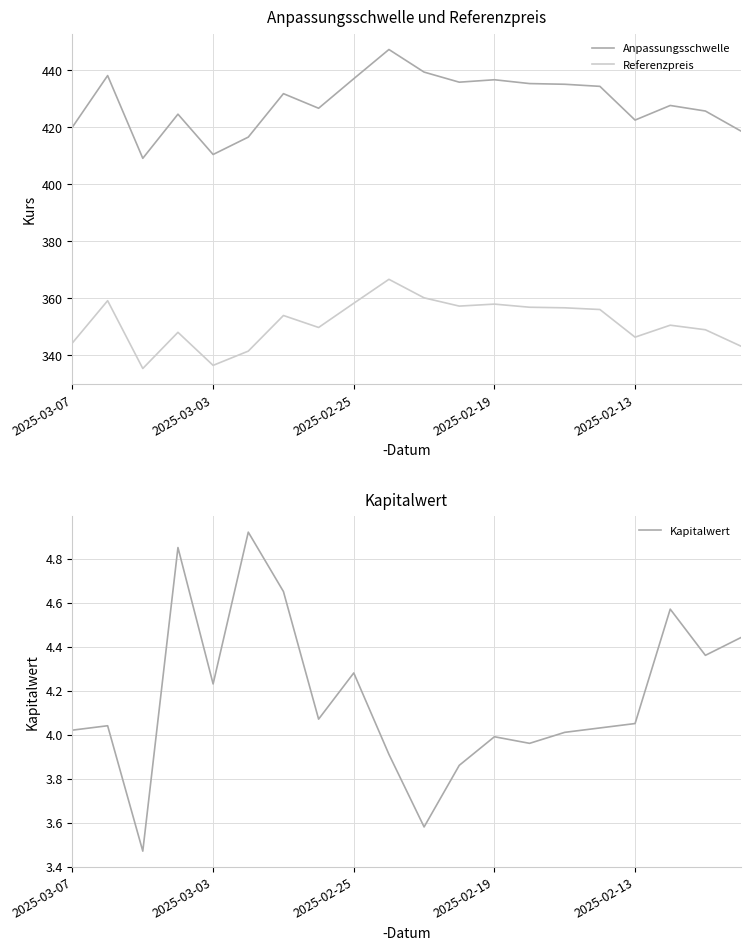

What is the minimum value for Anpassungsschwelle?

409.1